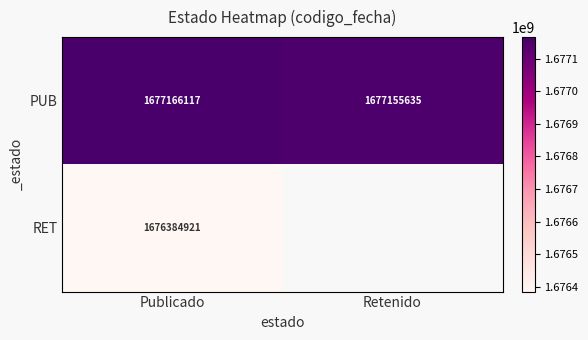

Is it true that PUB equals 2476994835.5 at Publicado?

False